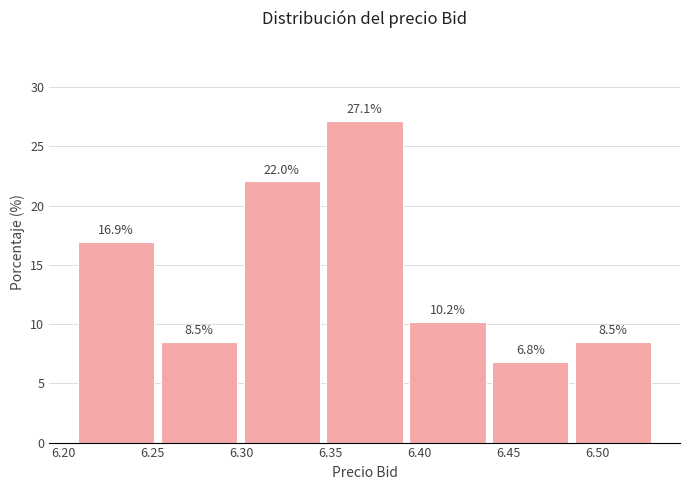

Reading left to right, list every bar in this chart as the range it spans on the x-axis followed by its height. The bar edges are not printed on the chart, so give them approximately, as read against the axis.

6.205 to 6.255: 16.9
6.255 to 6.300: 8.5
6.300 to 6.345: 22.0
6.345 to 6.390: 27.1
6.390 to 6.440: 10.2
6.440 to 6.485: 6.8
6.485 to 6.530: 8.5